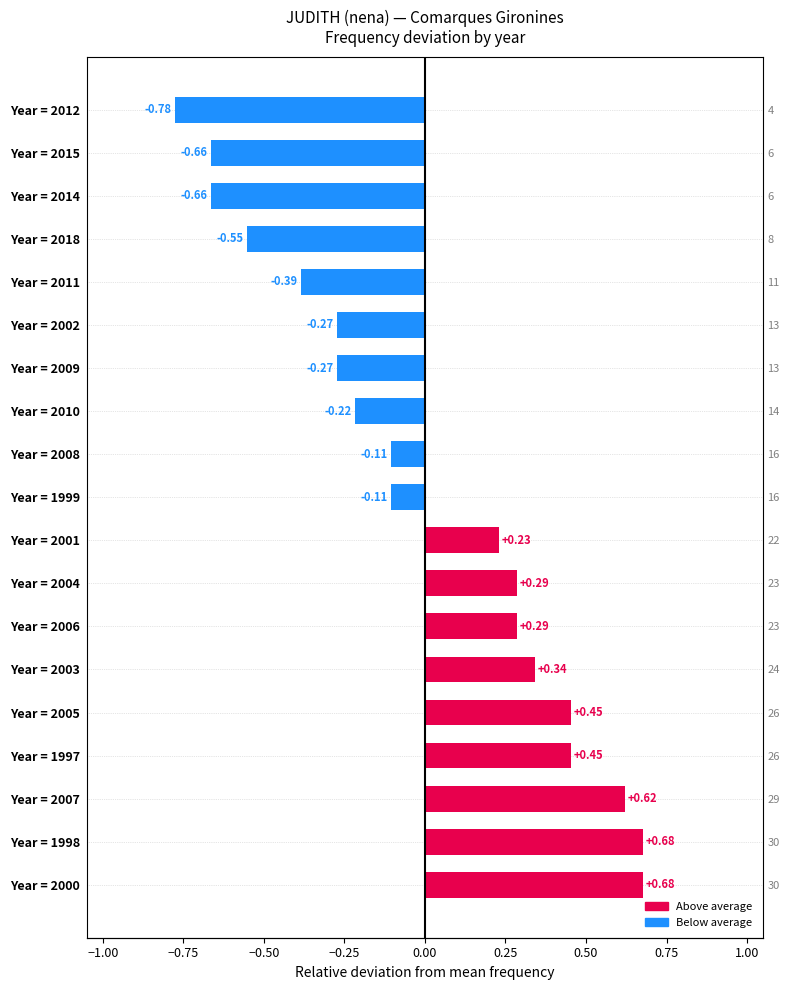

What is the value of the 17th bar from the left?

-0.7